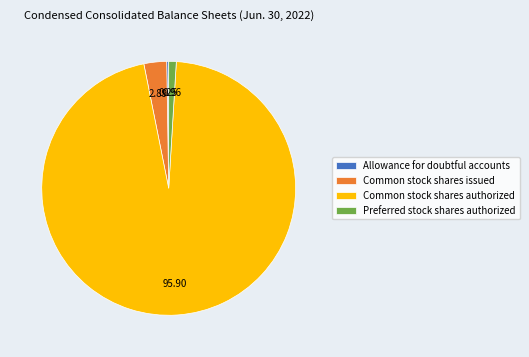

What is the ratio of the value at Common stock shares issued to the value at Preferred stock shares authorized?

3.0